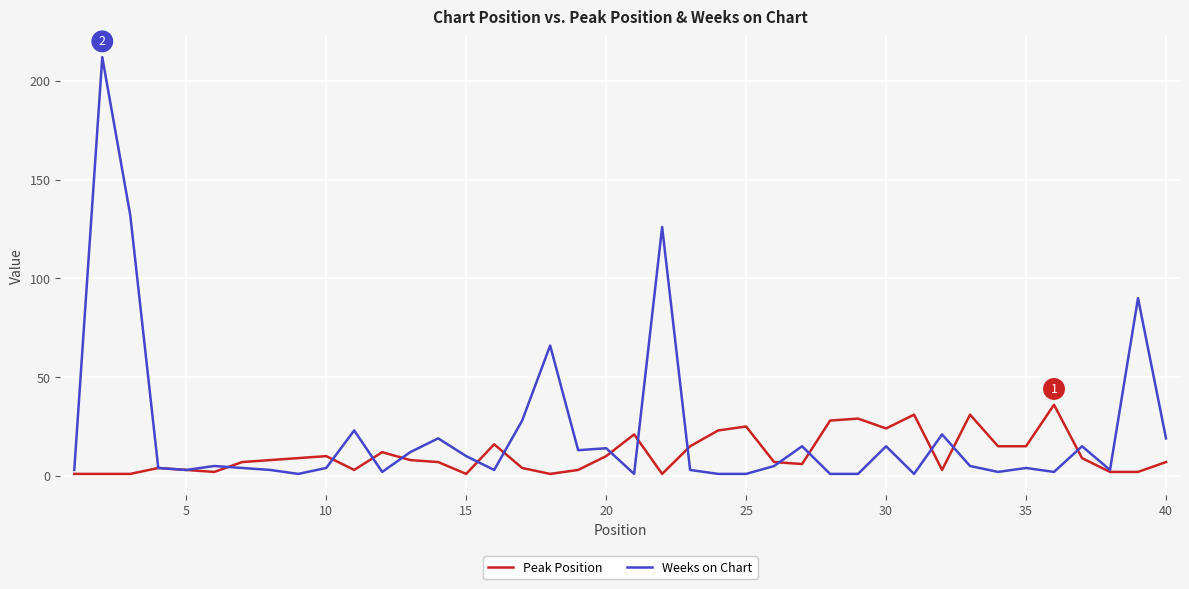

Which series has the largest total across all categories?

Weeks on Chart